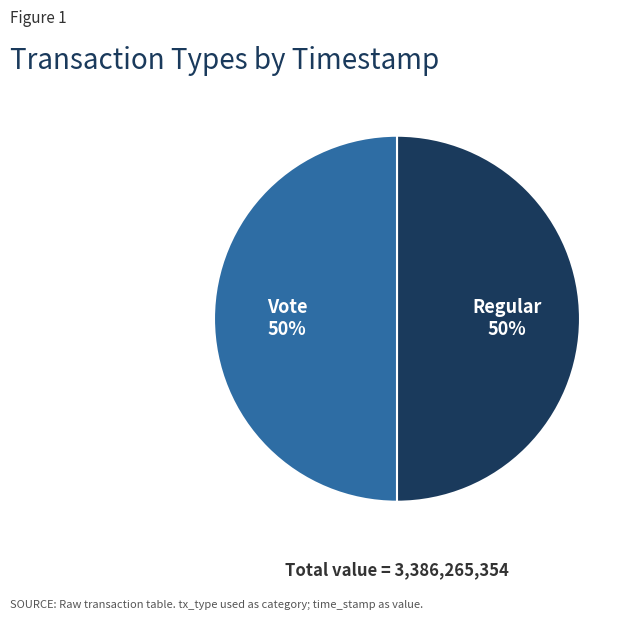

What percentage is the Vote slice, to the nearest percent?

50%